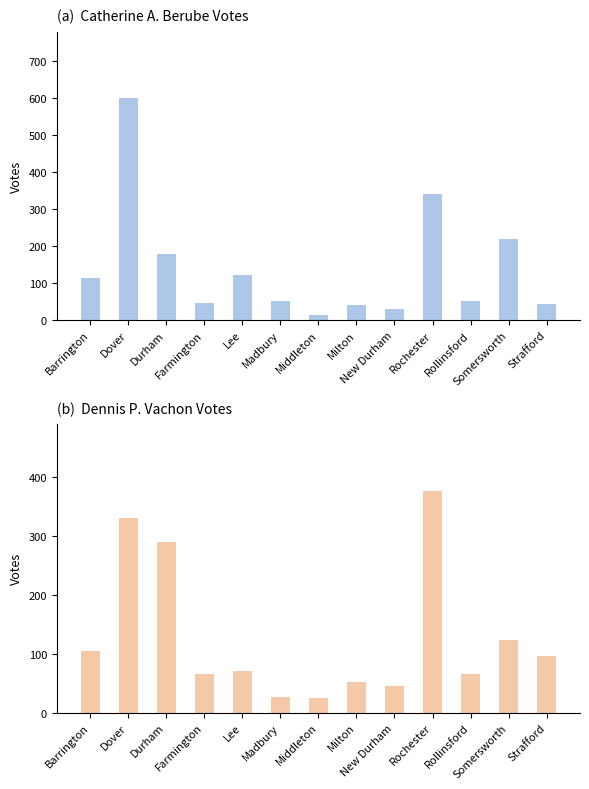

What is the label of the 6th bar from the left?

Madbury